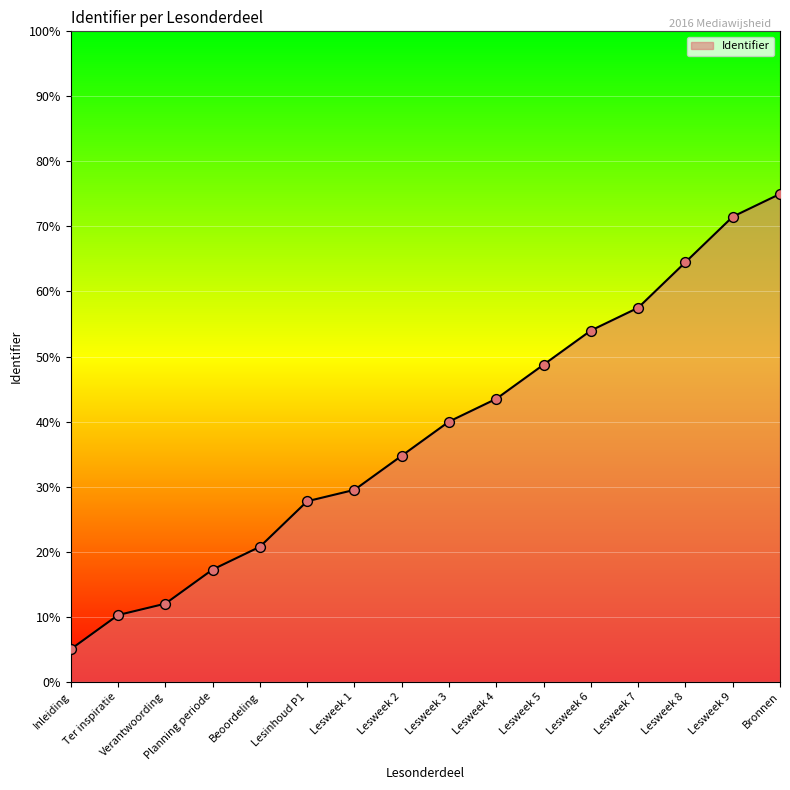

What is the change in value from Verantwoording to Lesweek 9?

+59.5